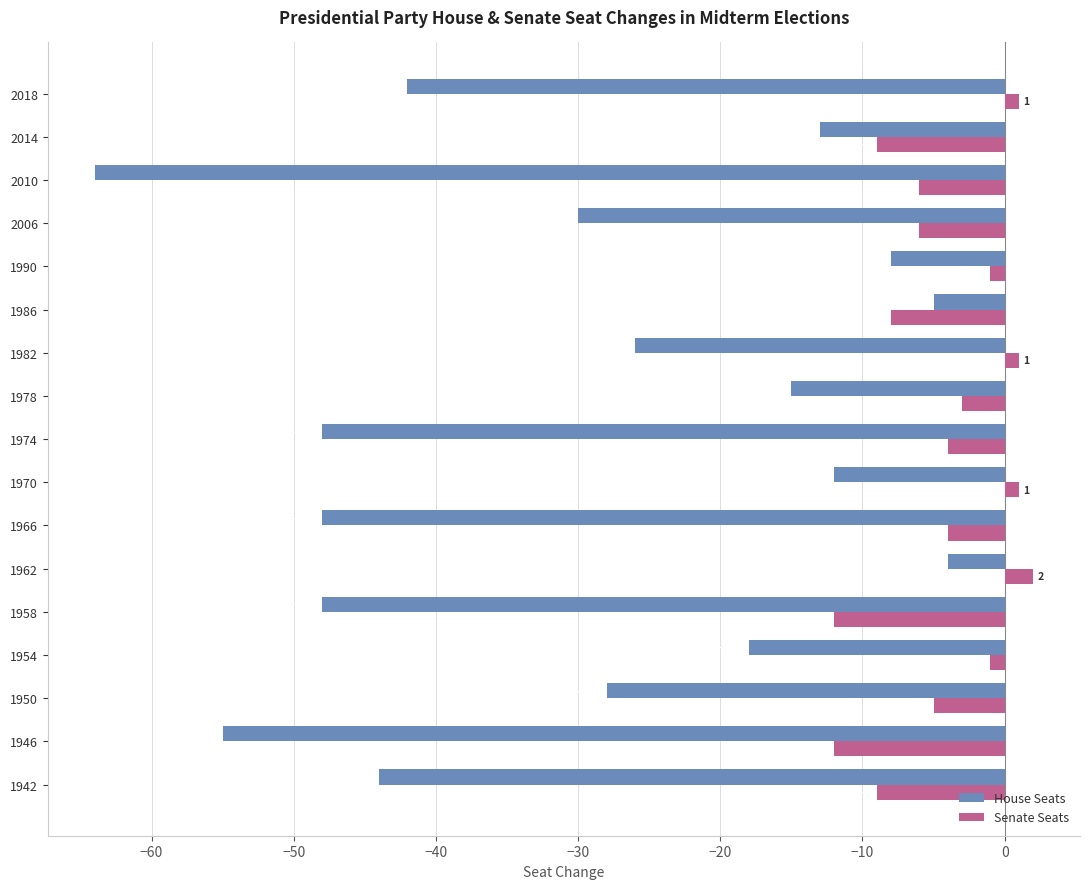

What is the greatest value displayed?

2